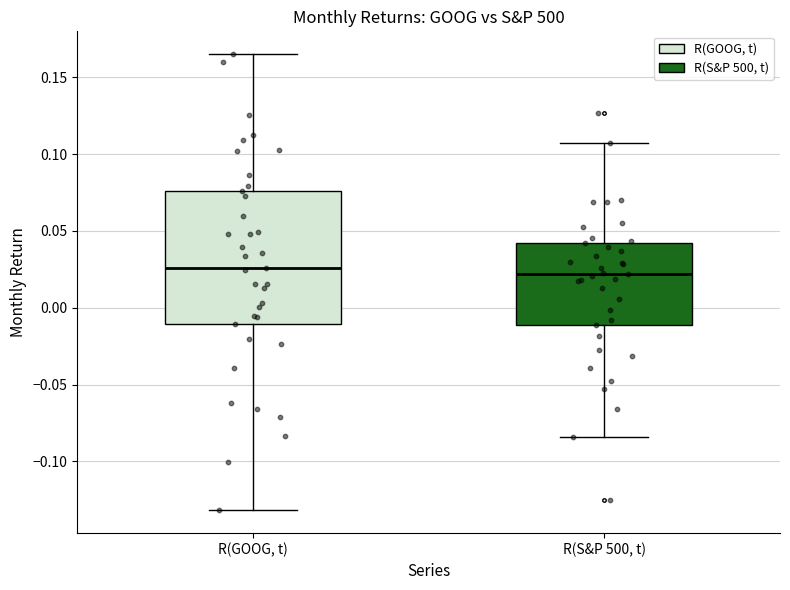

Where does the upper whisker of the box for R(S&P 500, t) end on the y-axis? The values are not printed on the chart, so give them approximately, as read against the axis.

0.110